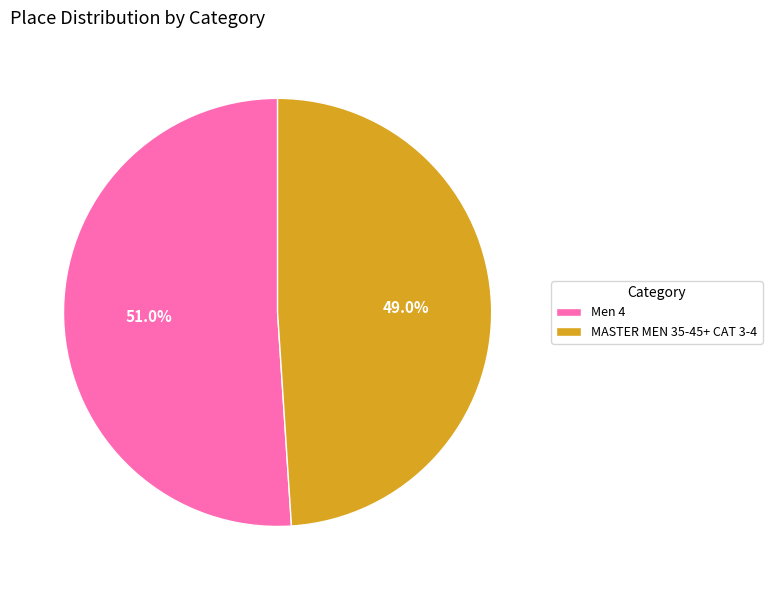

What is the smallest slice in the pie chart?

MASTER MEN 35-45+ CAT 3-4